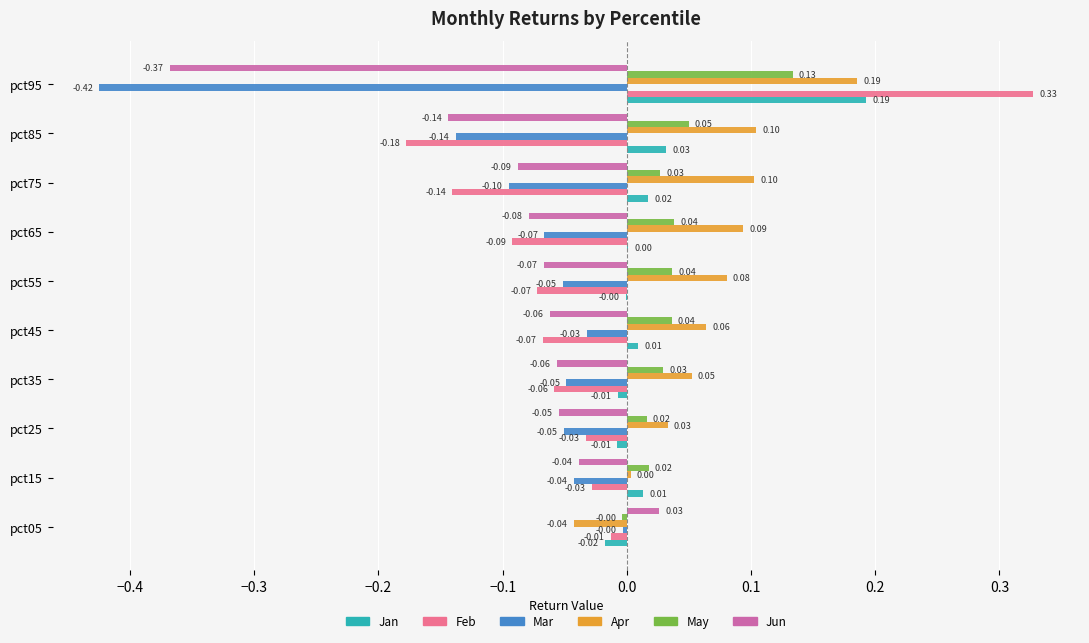

At which category is the sum across all series the highest?

pct95